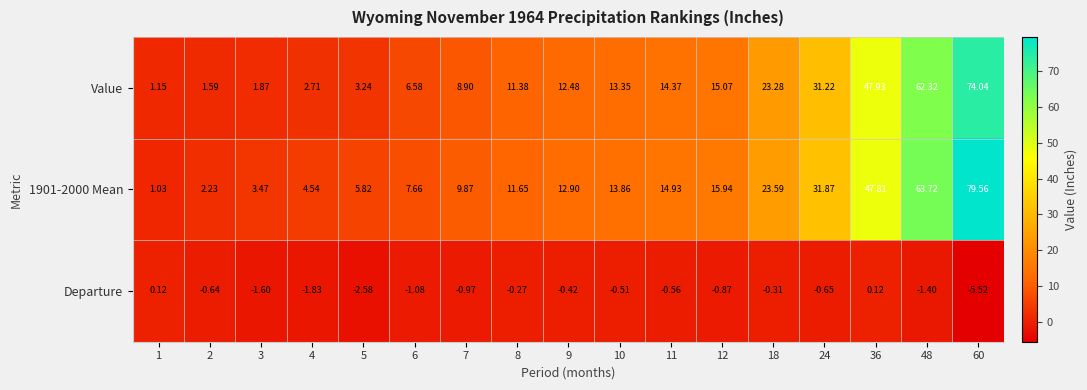

How many values in the 1901-2000 Mean series exceed 12?

9